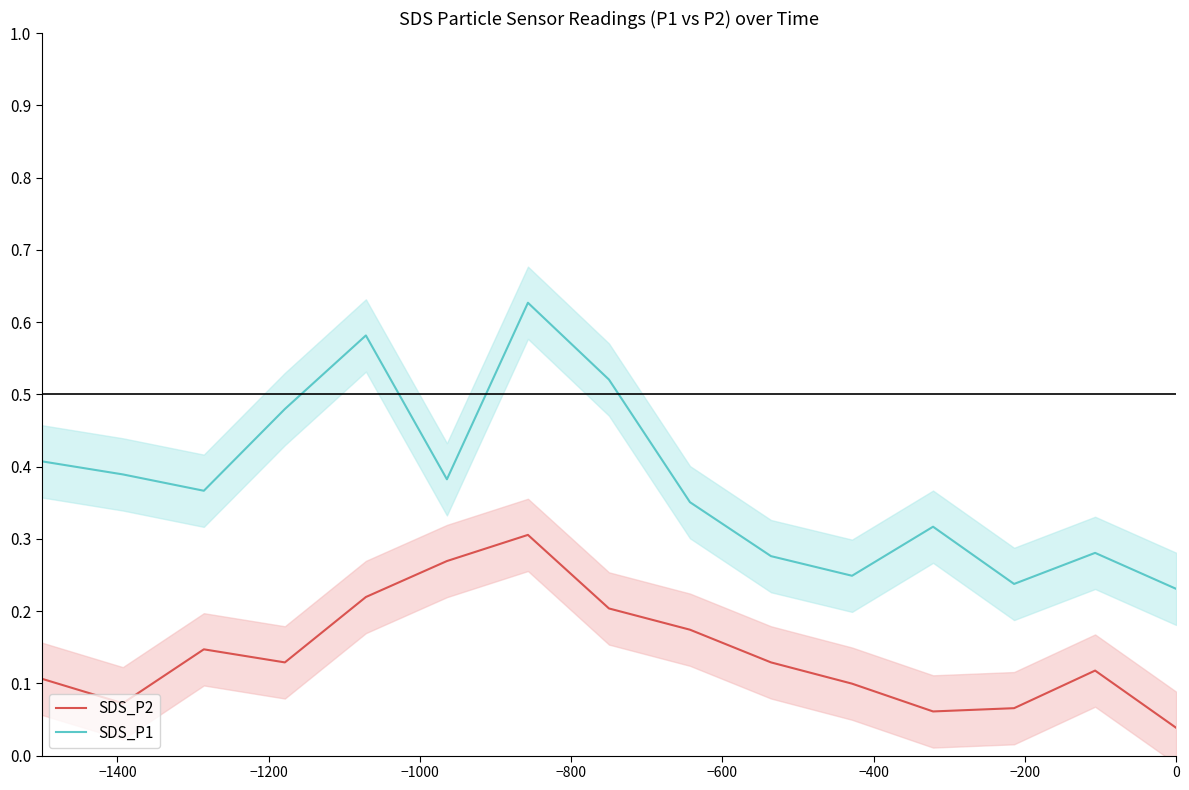

True or false: SDS_P2 and SDS_P1 intersect in this chart.

False